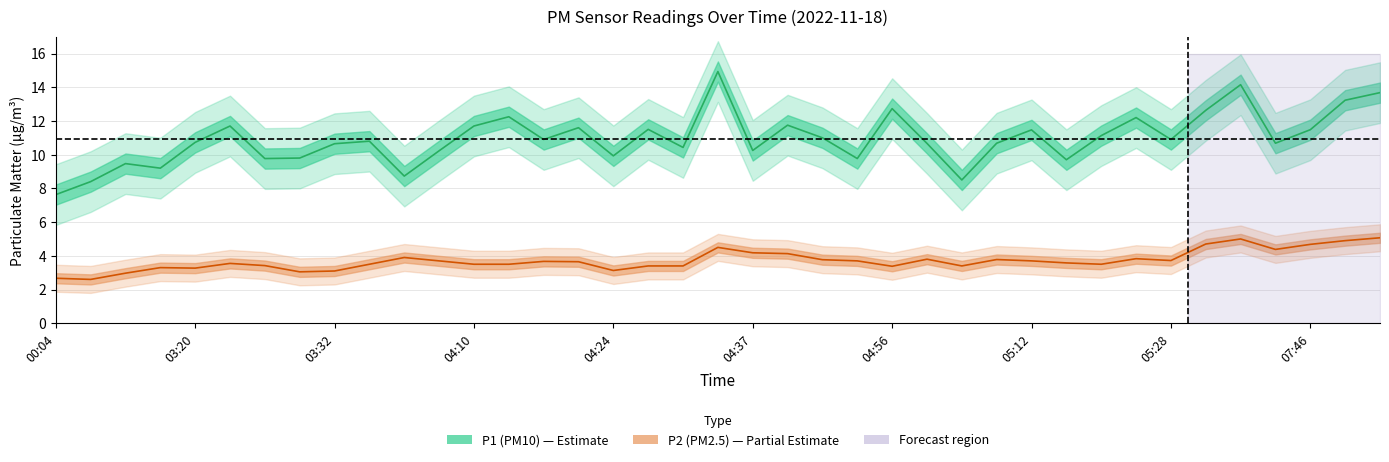

What is the average value of the P1 series?

10.9